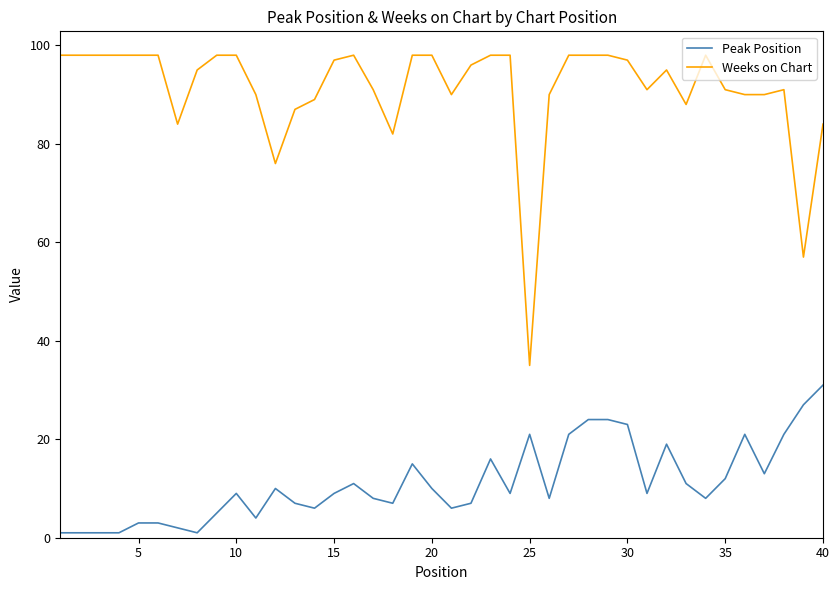

What is the difference between the maximum and minimum values in the Weeks on Chart series?

63